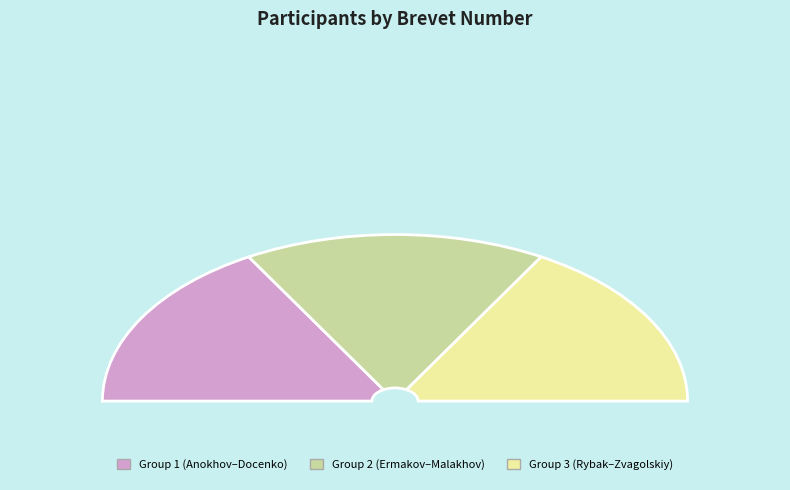

True or false: Ermakov accounts for 14% of the total.

False